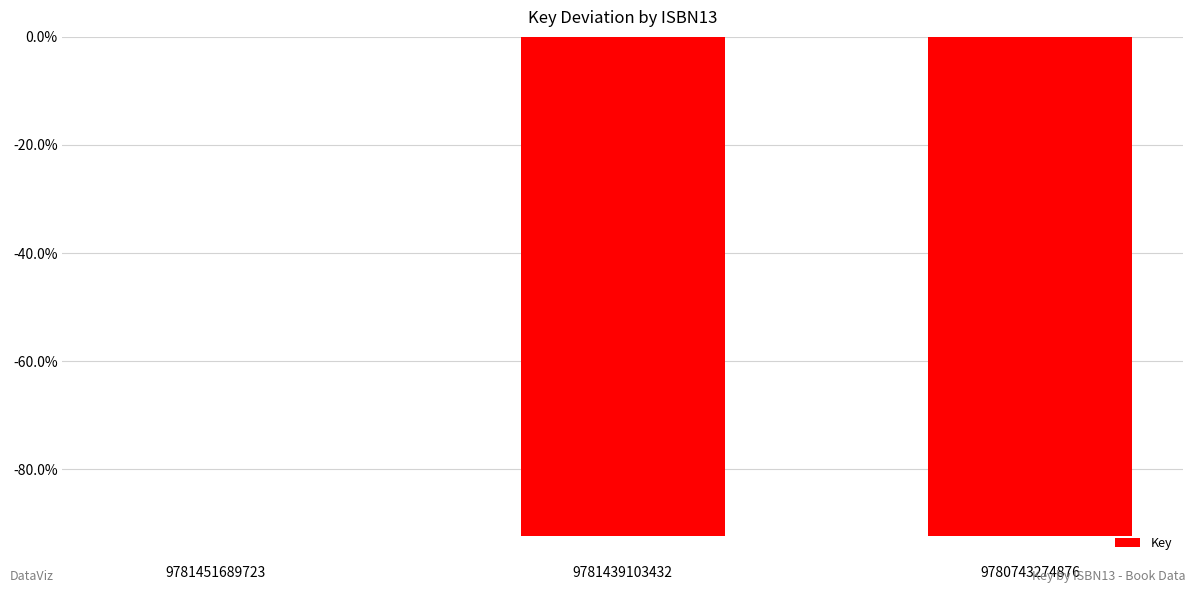

What is the sum of the values at 9781451689723 and 9780743274876?

-92.4